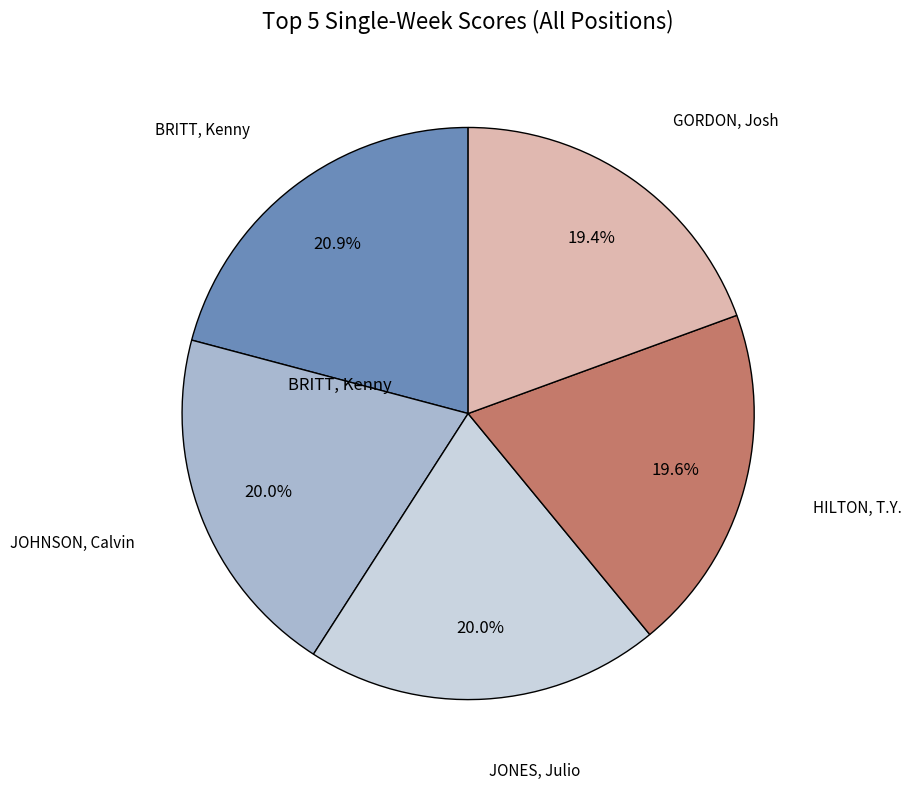

Is there a majority slice in this chart?

No